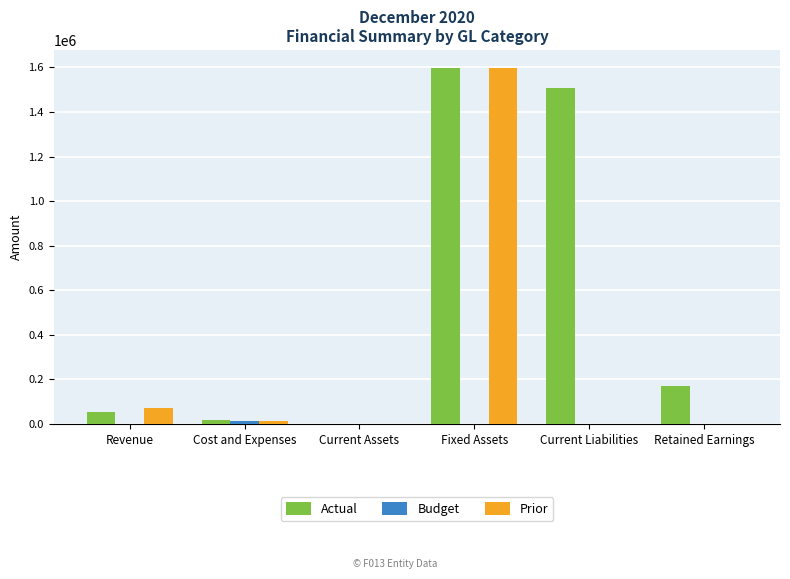

The value of Actual at Current Liabilities is 1507350.6. True or false?

True